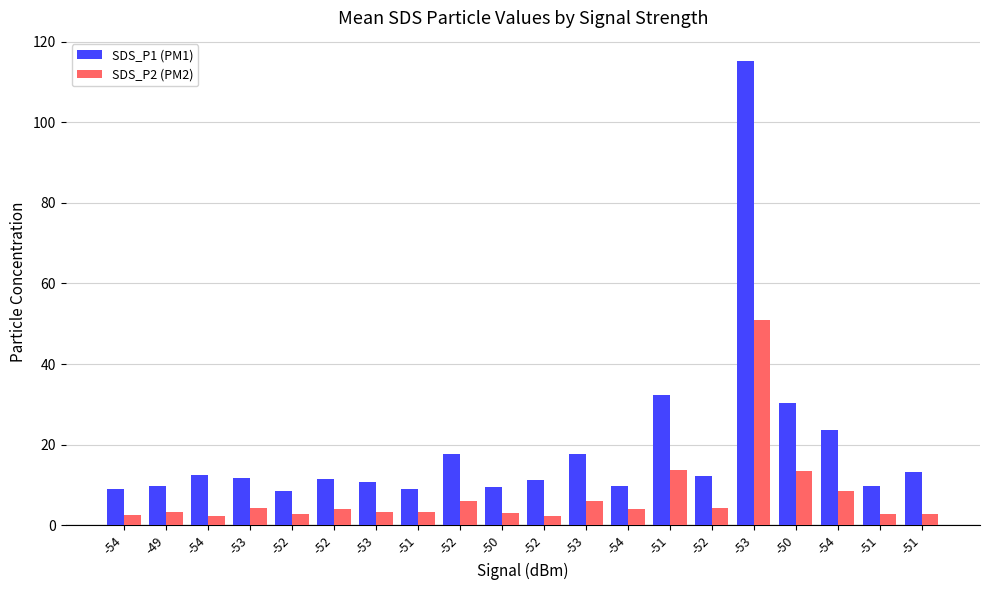

At which category is the sum across all series the highest?

-53